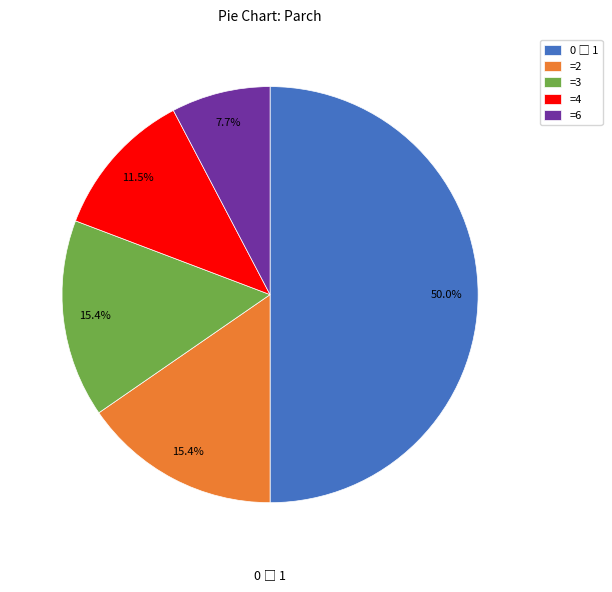

Do =4 and =2 together represent more than half of the pie?

No